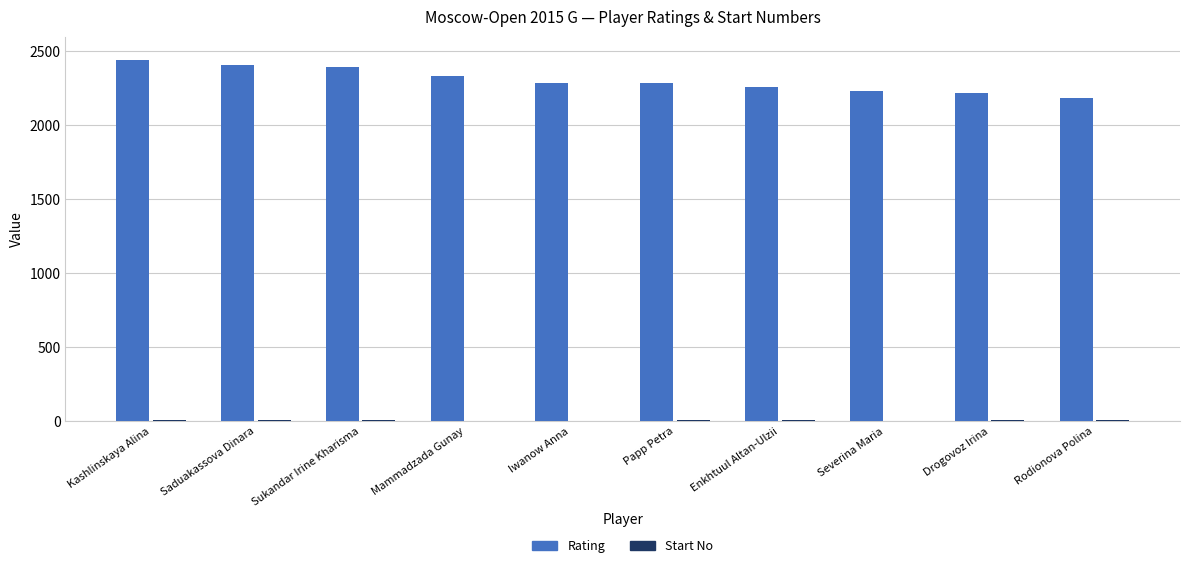

What is the sum of all Rating values?

23042